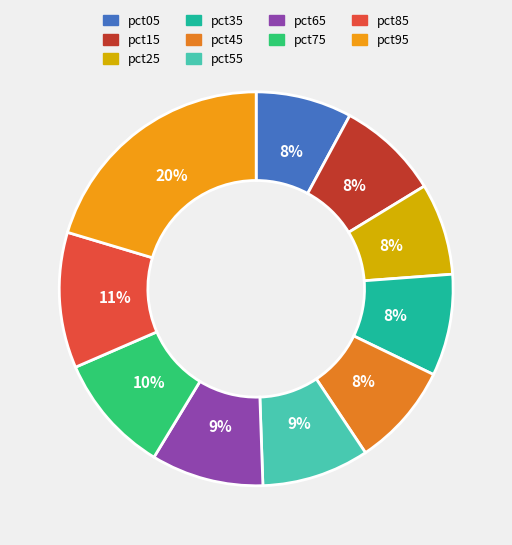

Count the number of slices in the pie.

10